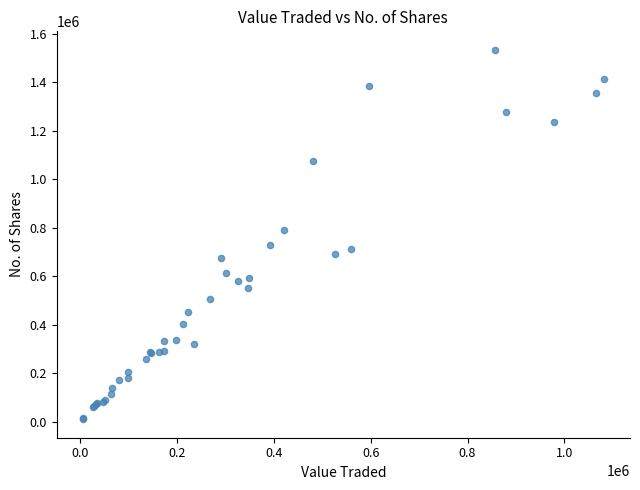

What Y value in the scatter plot is closest to 772312?

791916